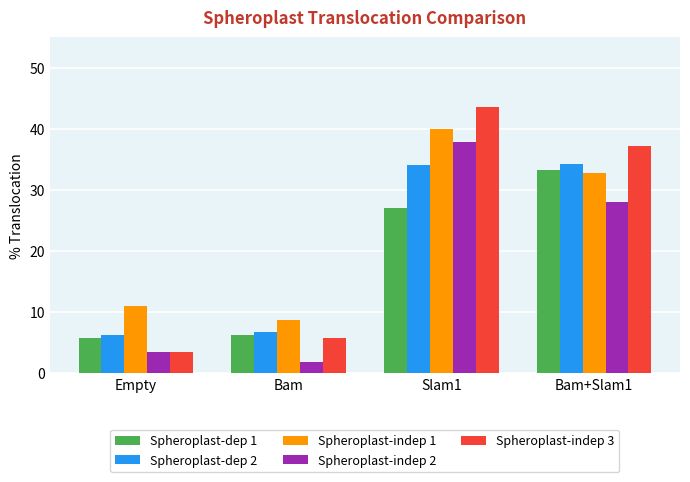

What are all the series names shown in the legend?

Spheroplast-dep 1, Spheroplast-dep 2, Spheroplast-indep 1, Spheroplast-indep 2, Spheroplast-indep 3